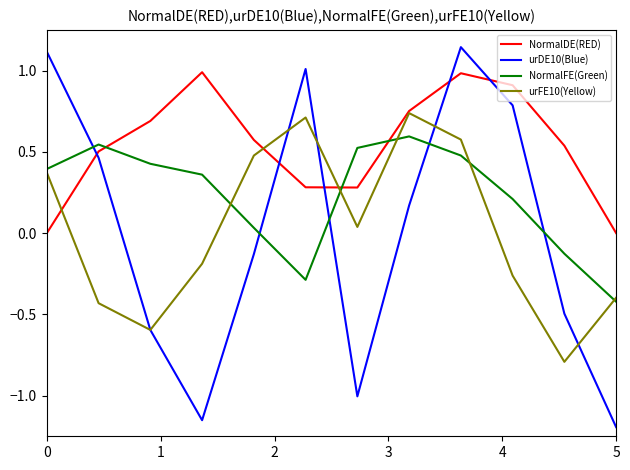

What is the maximum value for NormalDE(RED)?

1.0